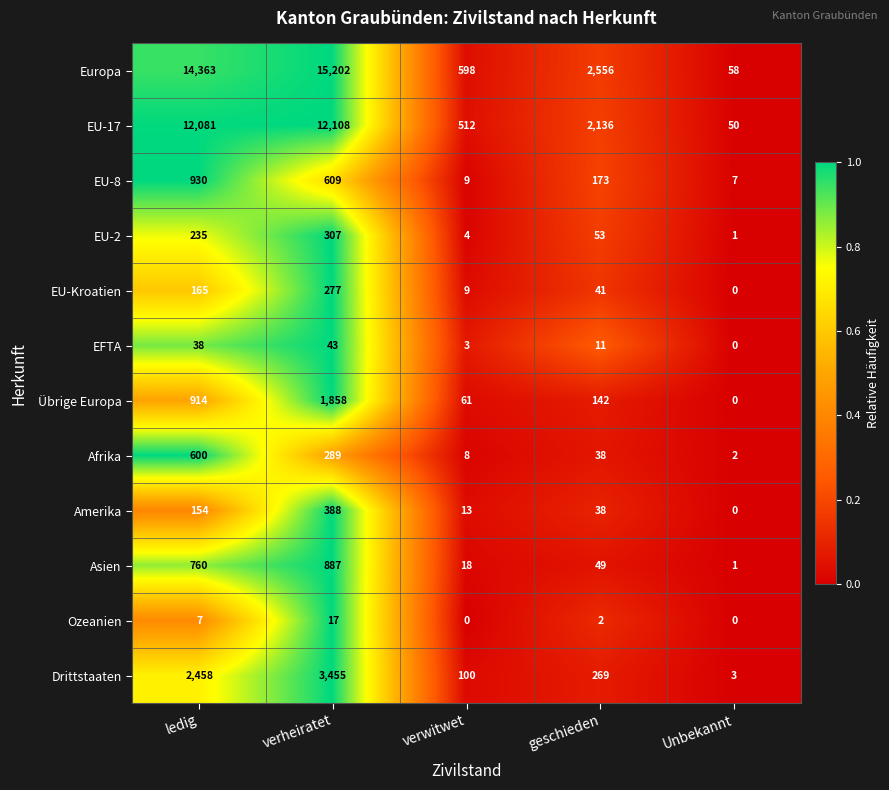

Which series has the largest total across all categories?

Europa